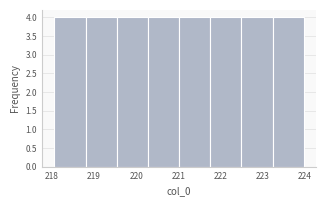

Reading left to right, transcribe this chart: for each bar, give the range it covers on the x-axis and its height. Neither the bar edges nor the heights are printed on the chart, so give them approximately, as read against the axes.

218.1 to 218.8: 4
218.8 to 219.5: 4
219.5 to 220.3: 4
220.3 to 221.0: 4
221.0 to 221.8: 4
221.8 to 222.5: 4
222.5 to 223.2: 4
223.2 to 224.0: 4